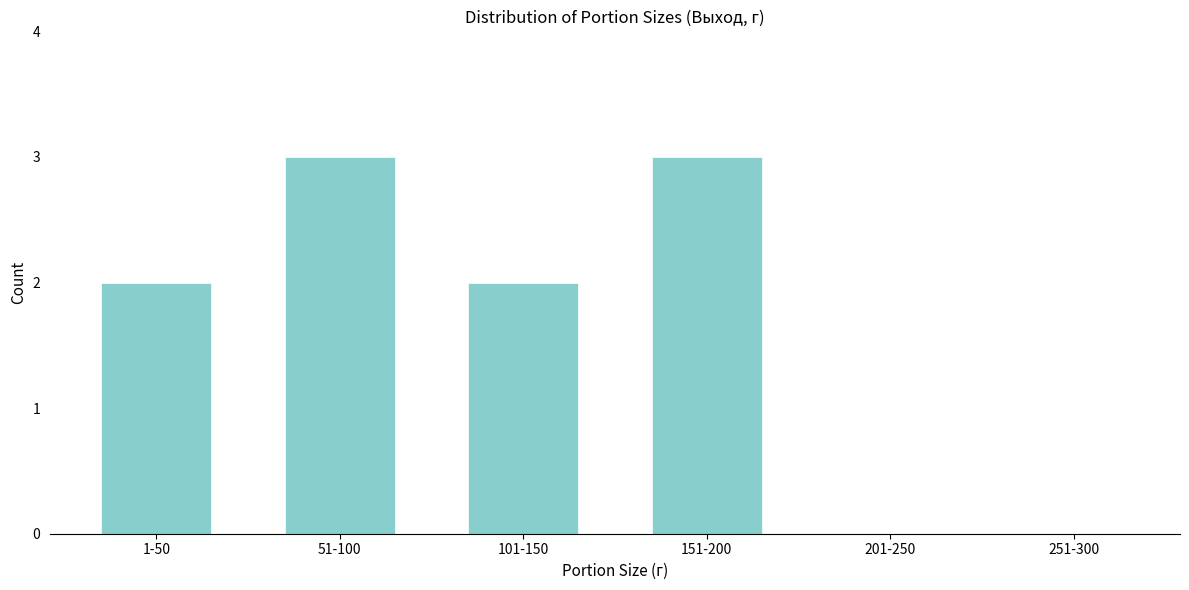

Reading right to left, extract all data points from this chart.

251-300=0	201-250=0	151-200=3	101-150=2	51-100=3	1-50=2